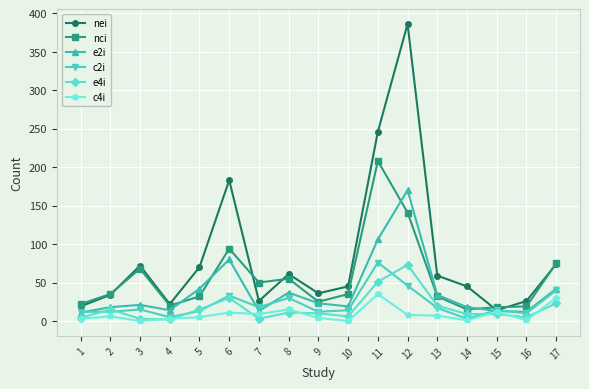

Is it true that nei equals 64 at 11?

False